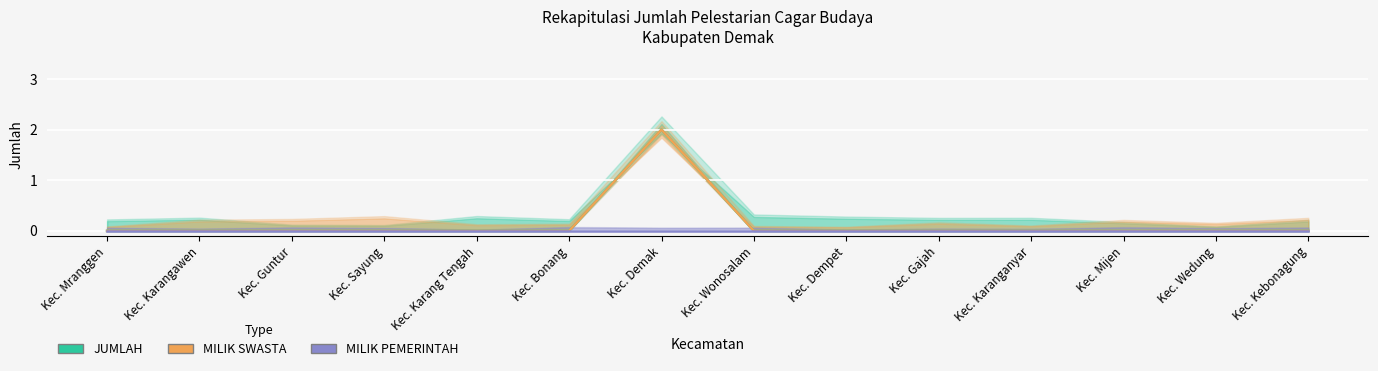

List the series in order of their peak value, lowest first.

MILIK PEMERINTAH, JUMLAH, MILIK SWASTA